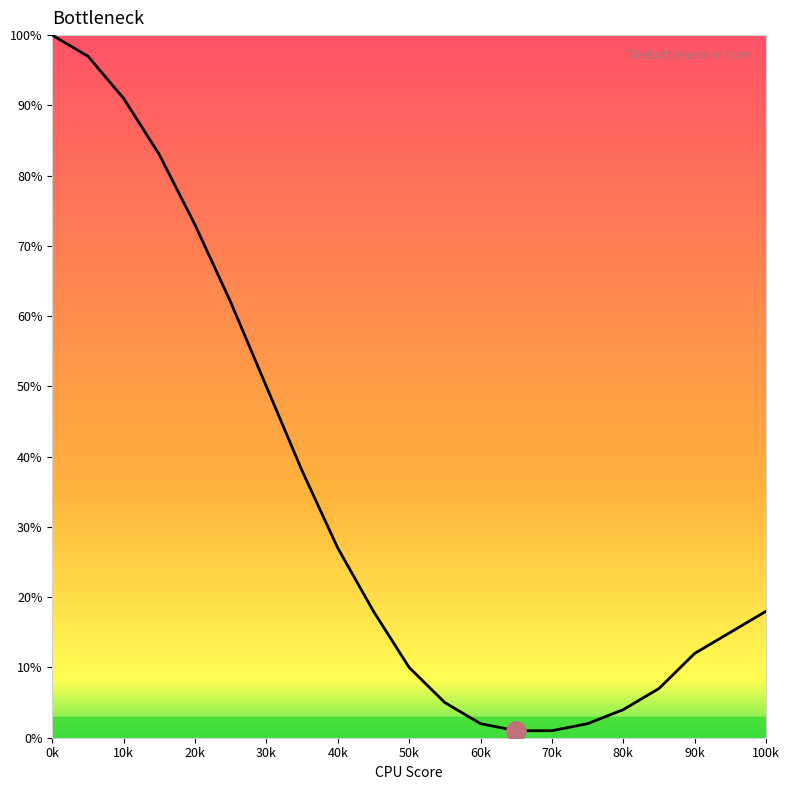

What is the difference between the maximum and minimum values?

99